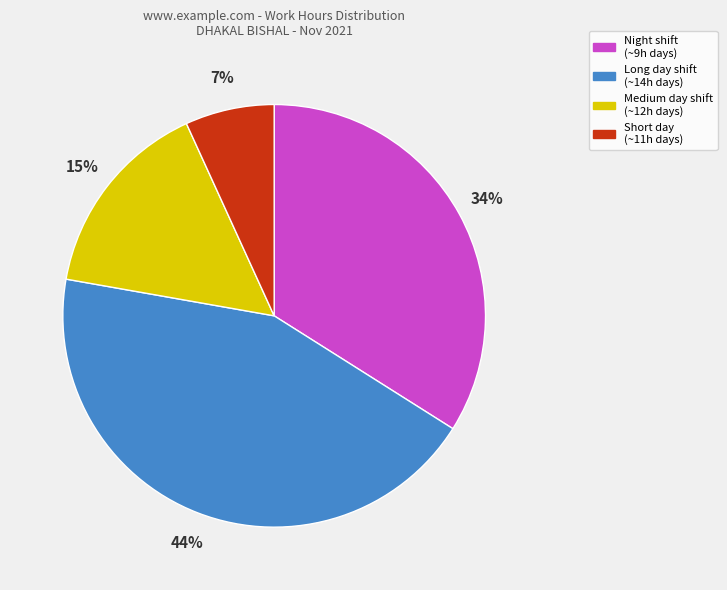

How many segments does this pie chart have?

4